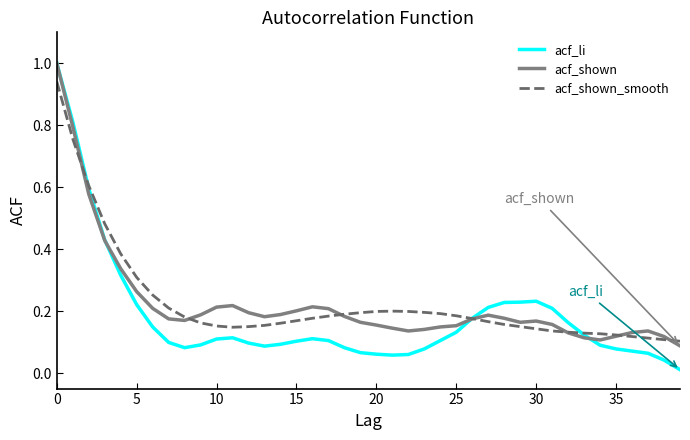

Which series has the widest spread of values?

acf_li